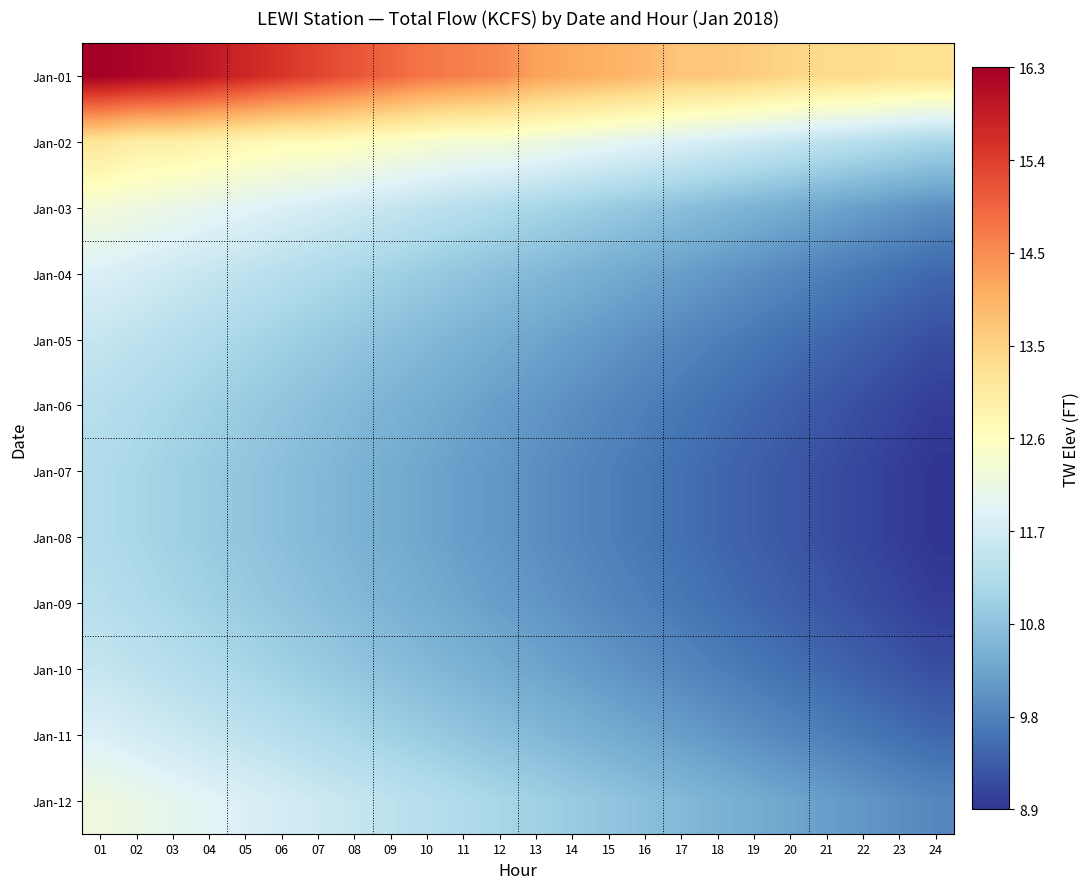

What is the difference between the highest and lowest values at 20?

4.2